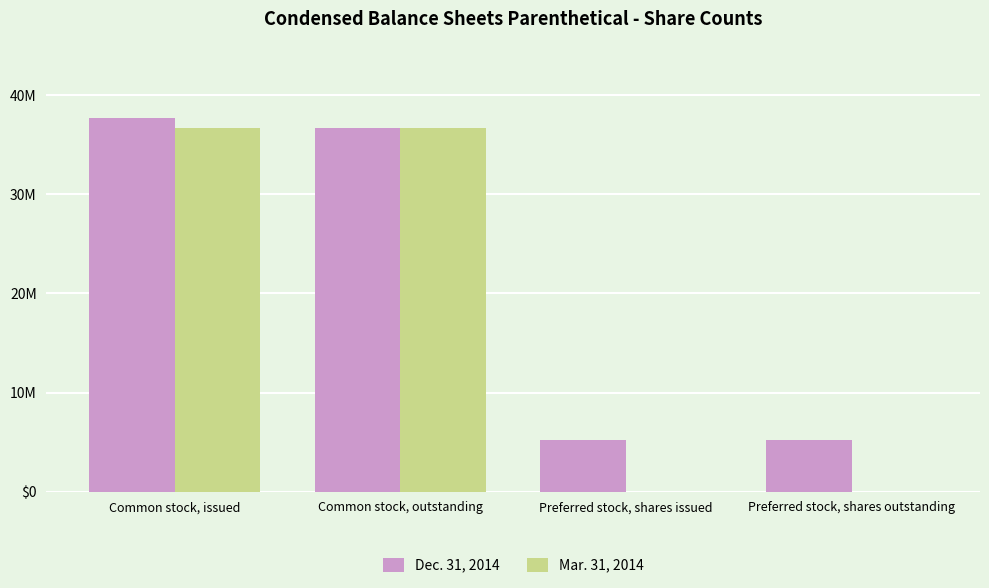

At which category is the sum across all series the highest?

Common stock, issued